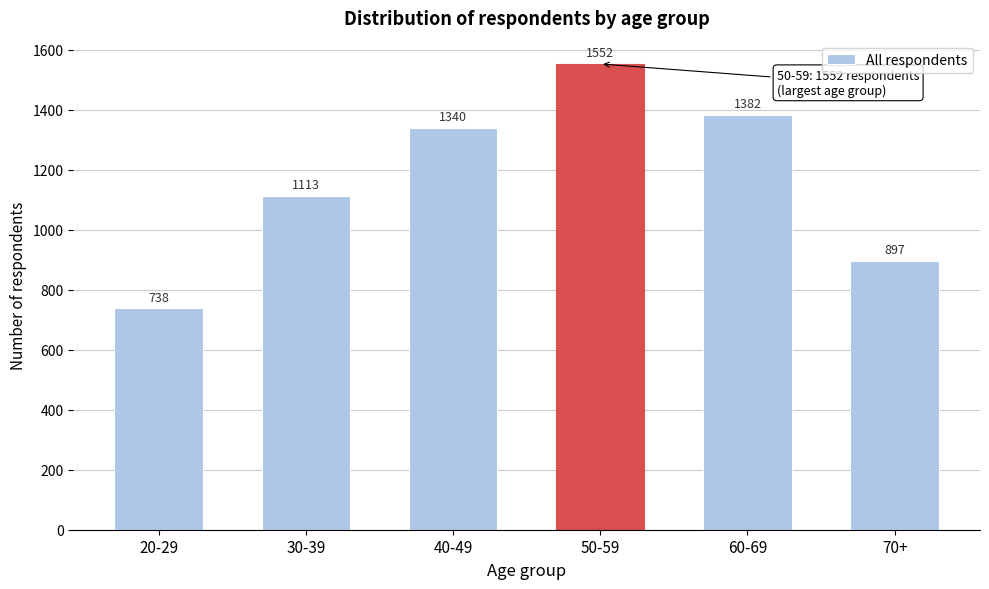

Reading left to right, what are all the values shown in this chart?

20-29=738	30-39=1113	40-49=1340	50-59=1552	60-69=1382	70+=897